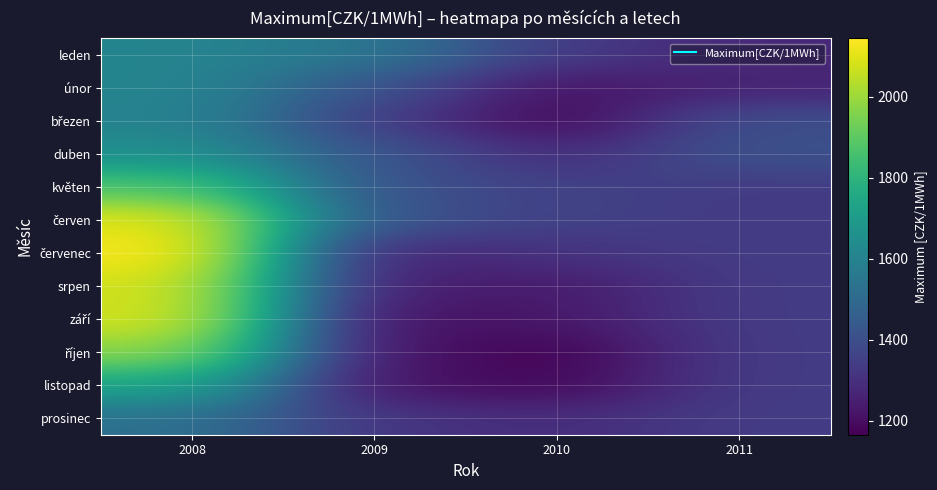

At which category is the sum across all series the highest?

2008